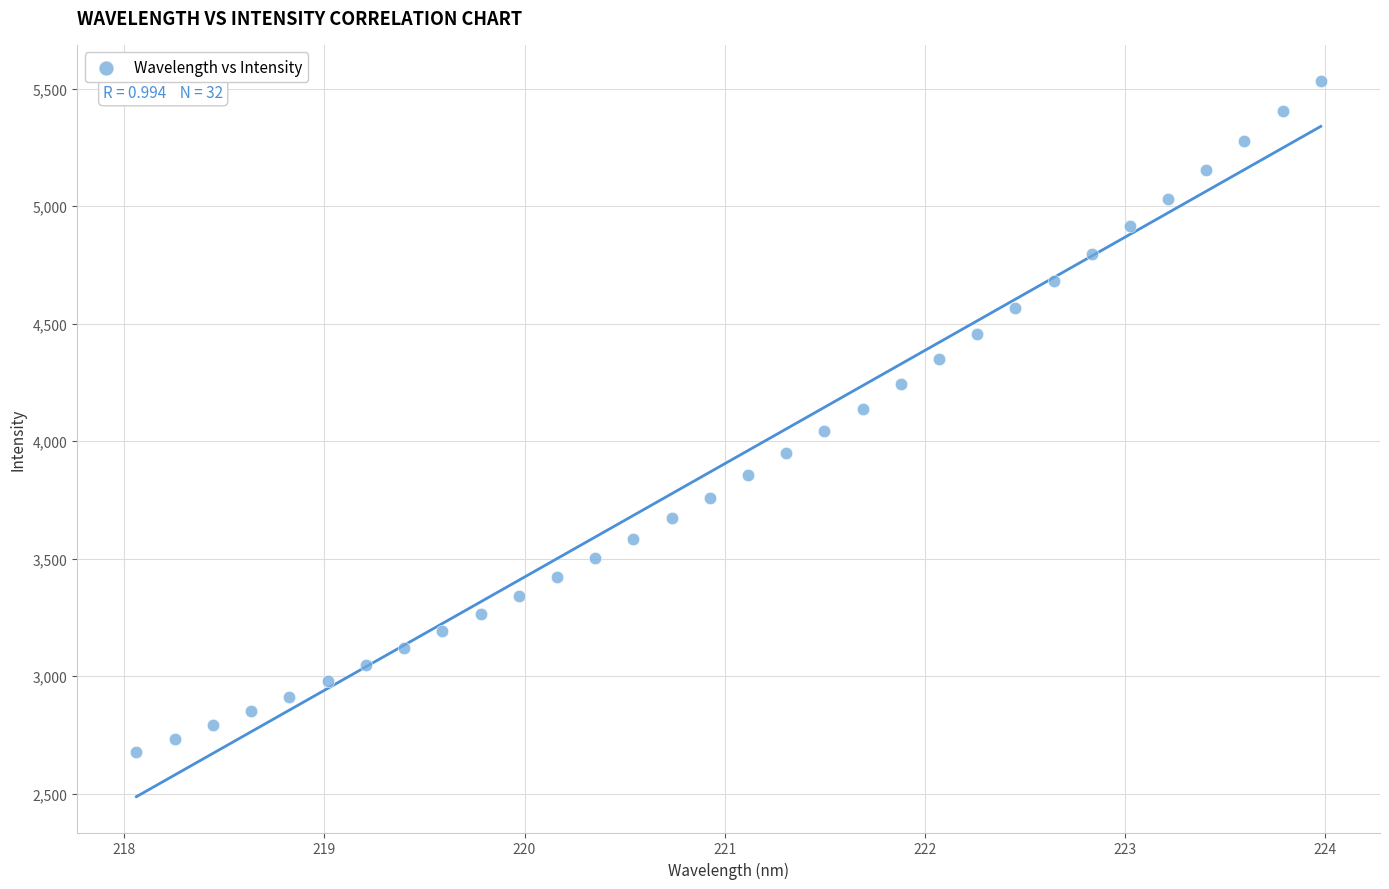

What is the range of Y values (max minus min)?

2856.5